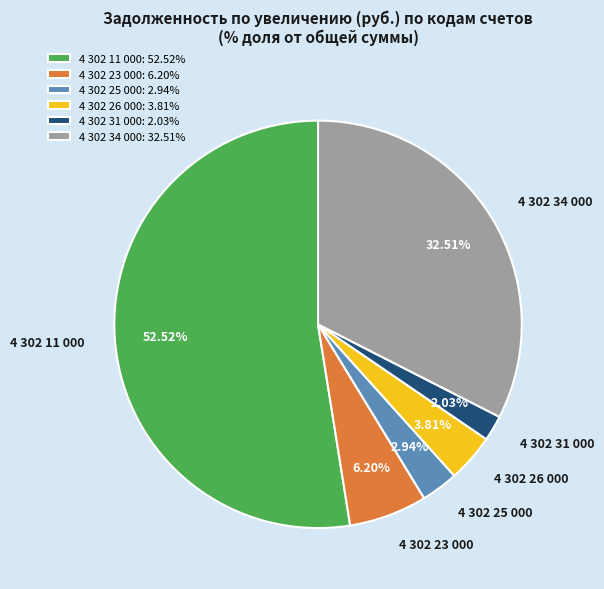

Rank the categories by value from highest to lowest.

4 302 11 000, 4 302 34 000, 4 302 23 000, 4 302 26 000, 4 302 25 000, 4 302 31 000